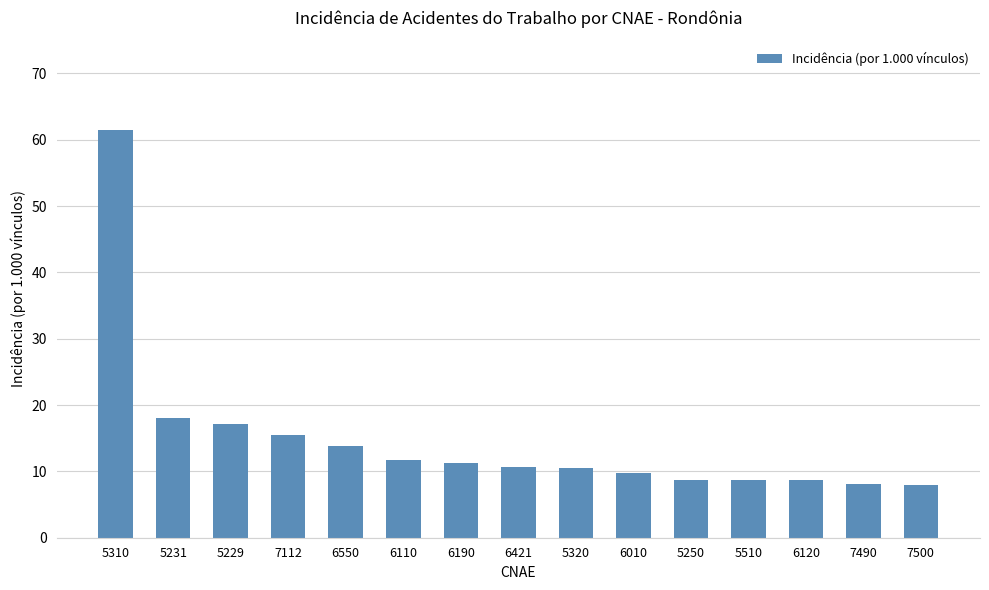

What position from the right is 5310?

15